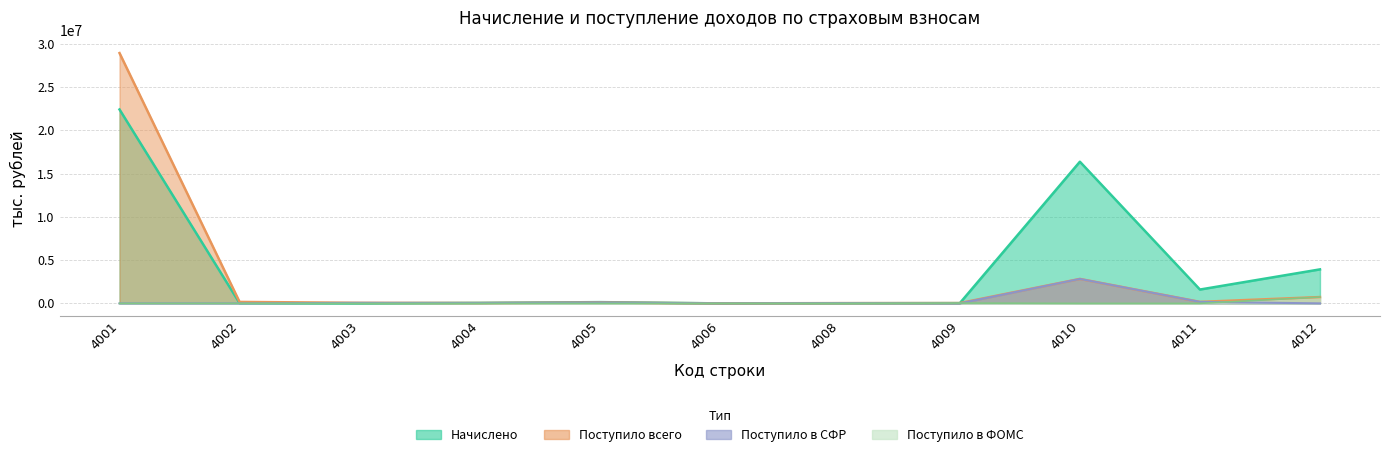

List the series in order of their peak value, highest first.

Поступило всего, Начислено, Поступило в СФР, Поступило в ФОМС